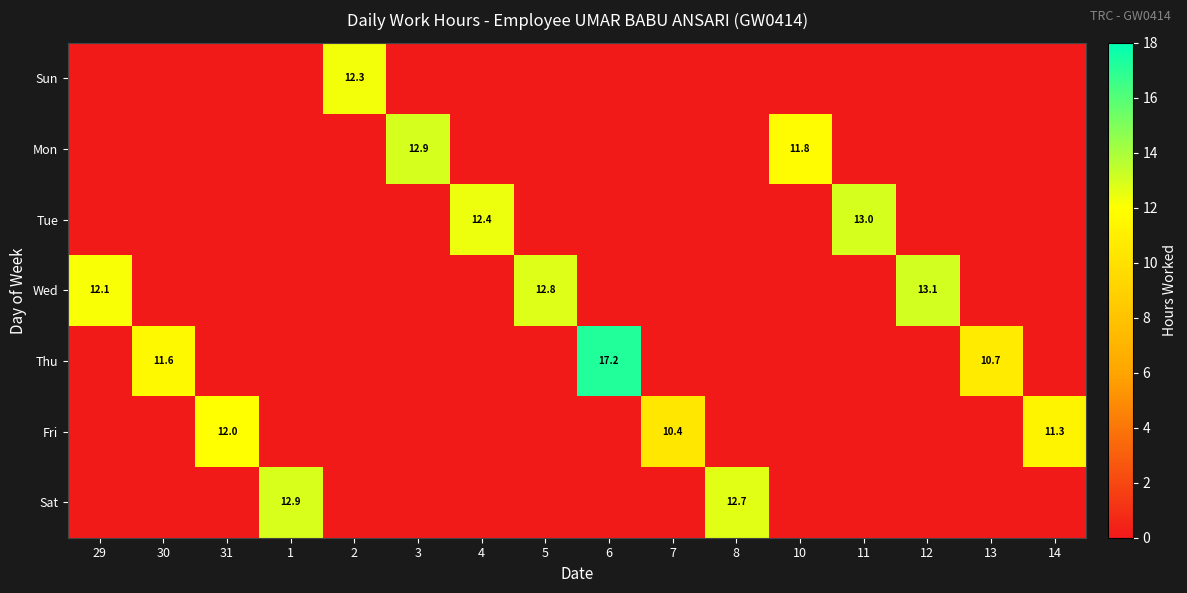

At how many categories does at least one series exceed 11?

14